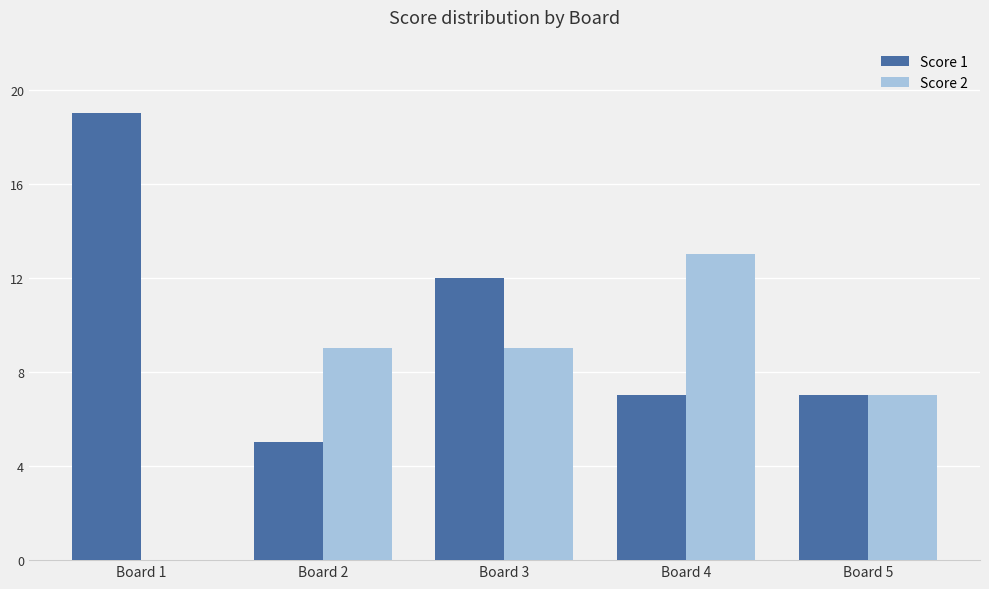

Which label corresponds to the largest value in the chart?

Board 1